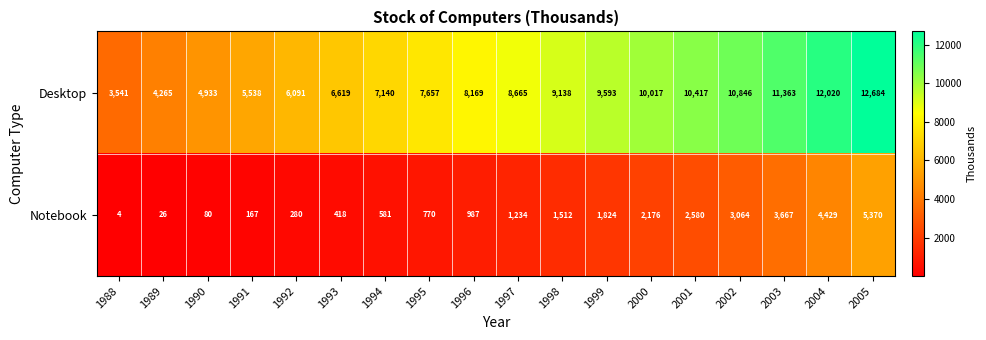

Is it true that Notebook equals 227 at 1993?

False